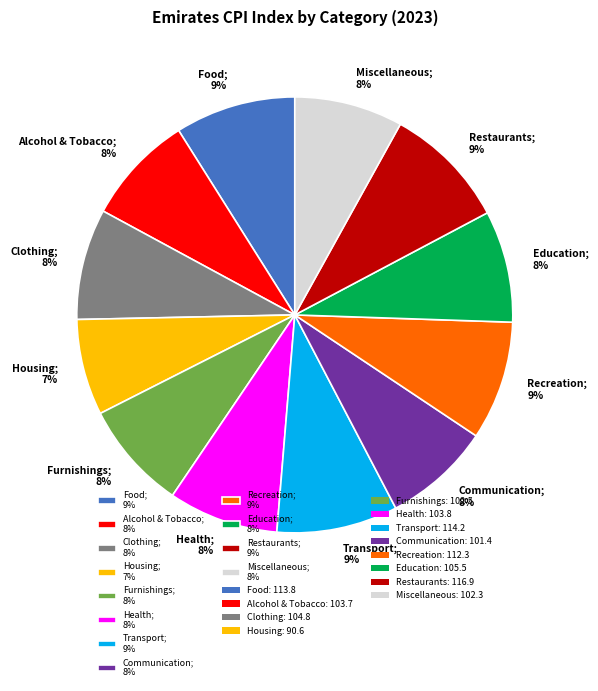

Count the number of slices in the pie.

12